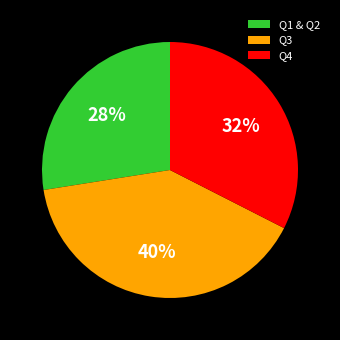

To the nearest percent, what is the difference between the Q4 and Q3 slice percentages?

7%